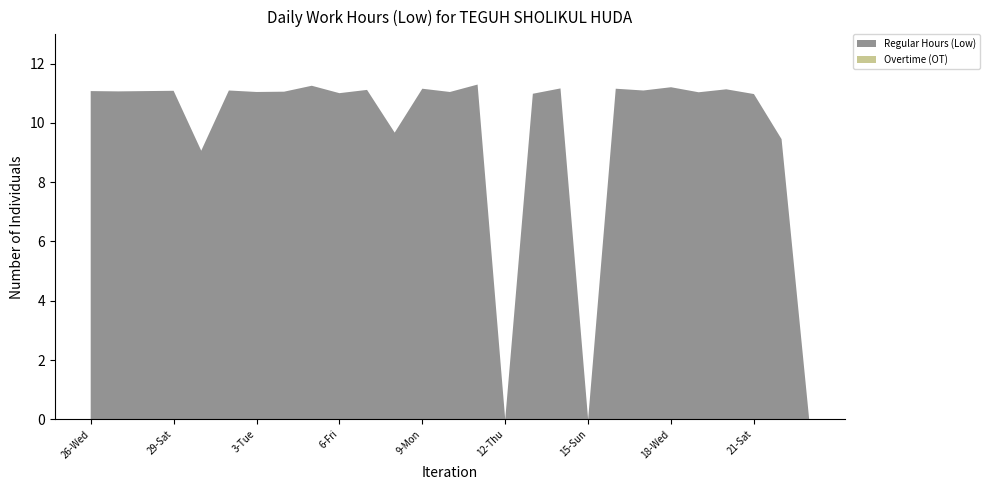

Reading left to right, transcribe all the data shown in this chart.

Regular Hours (Low): 11.1	11.1	11.1	11.1	9.1	11.1	11.0	11.1	11.2	11.0	11.1	9.7	11.2	11.0	11.3	0.0	11.0	11.2	0.0	11.2	11.1	11.2	11.0	11.1	11.0	9.4	0.0
Overtime (OT): 0.0	0.0	0.0	0.0	0.0	0.0	0.0	0.0	0.0	0.0	0.0	0.0	0.0	0.0	0.0	0.0	0.0	0.0	0.0	0.0	0.0	0.0	0.0	0.0	0.0	0.0	0.0